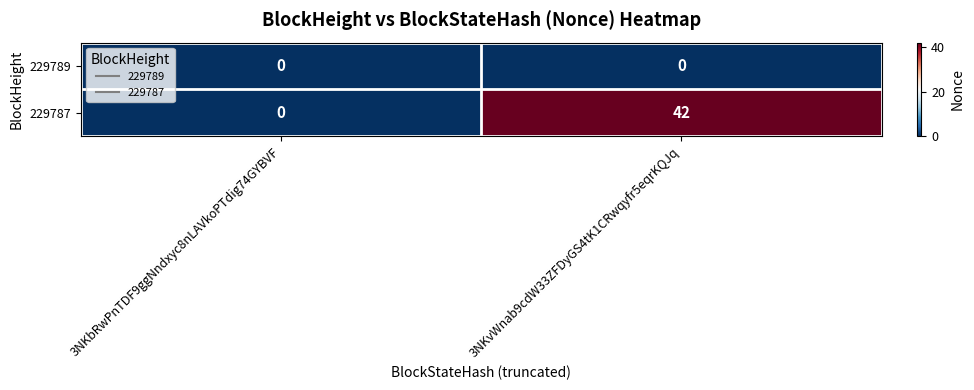

Rank the series at 3NKvWnab9cdW33ZFDyGS4tK1CRwqyfr5eqrKQJq from highest to lowest value.

229787, 229789